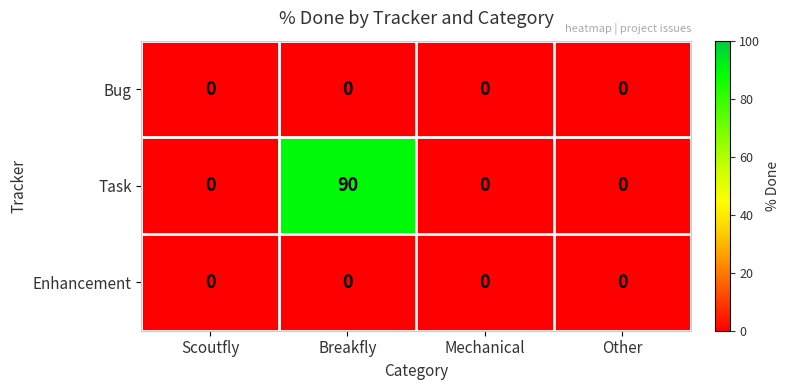

Count the Task values in the range 0 to 90.

4